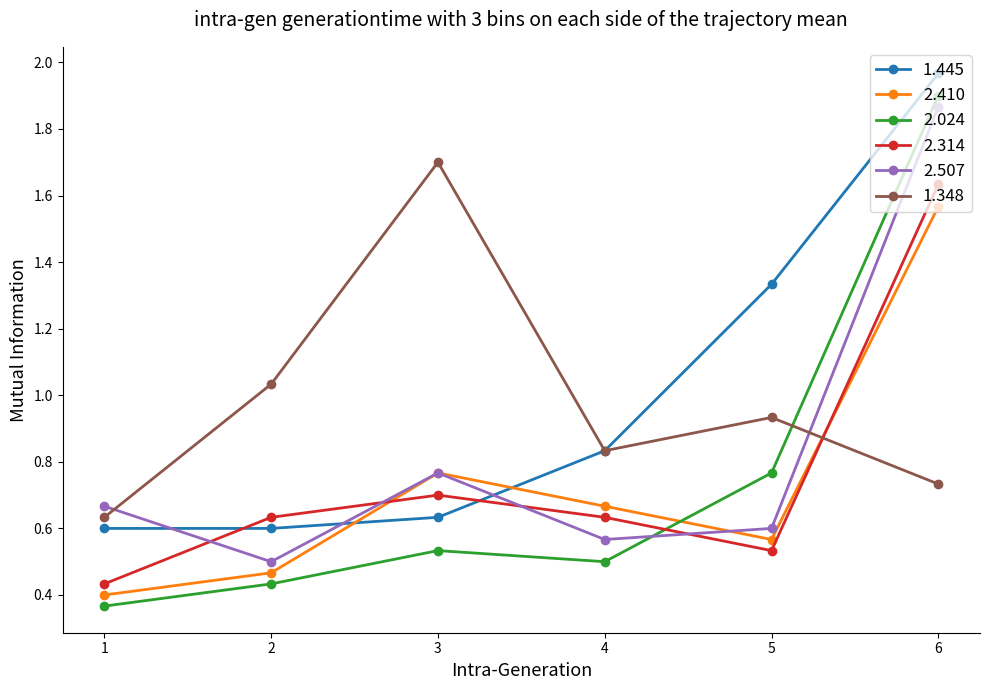

The value of 2.507 at 3 is 0.5. True or false?

False